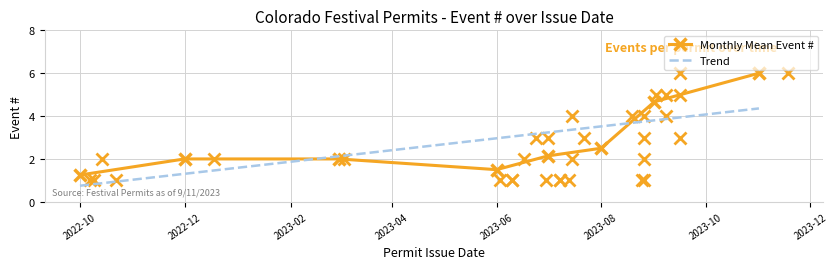

True or false: Trend and Monthly Mean Event # cross at least once.

True